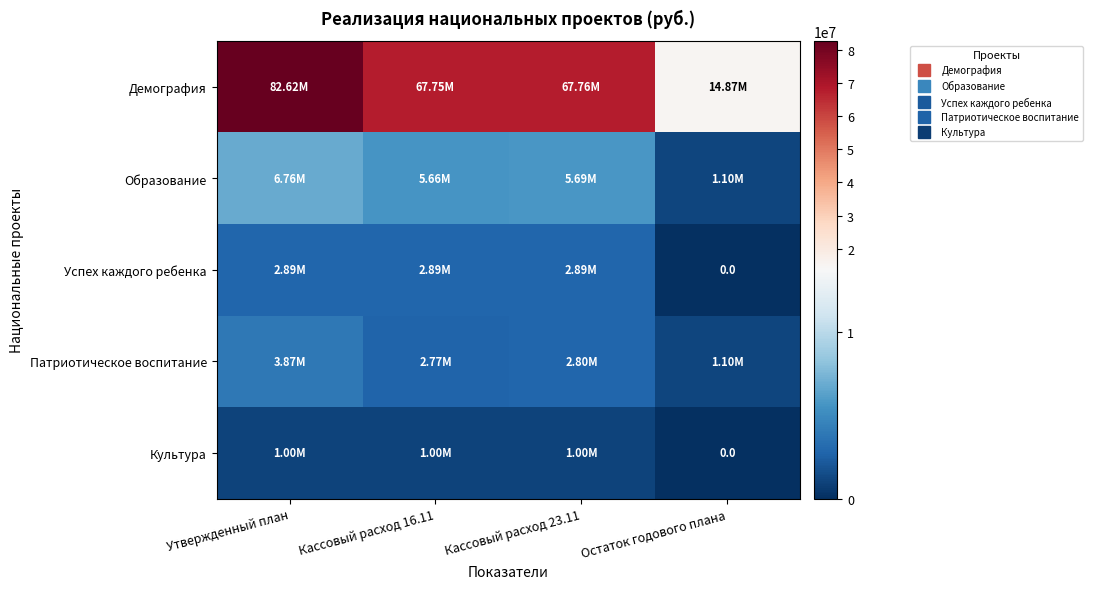

What is the difference between the maximum and minimum values in the Культура series?

1000000.0